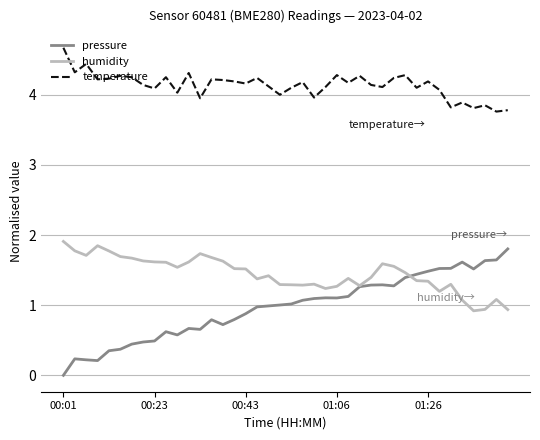

Which series has the largest total across all categories?

temperature